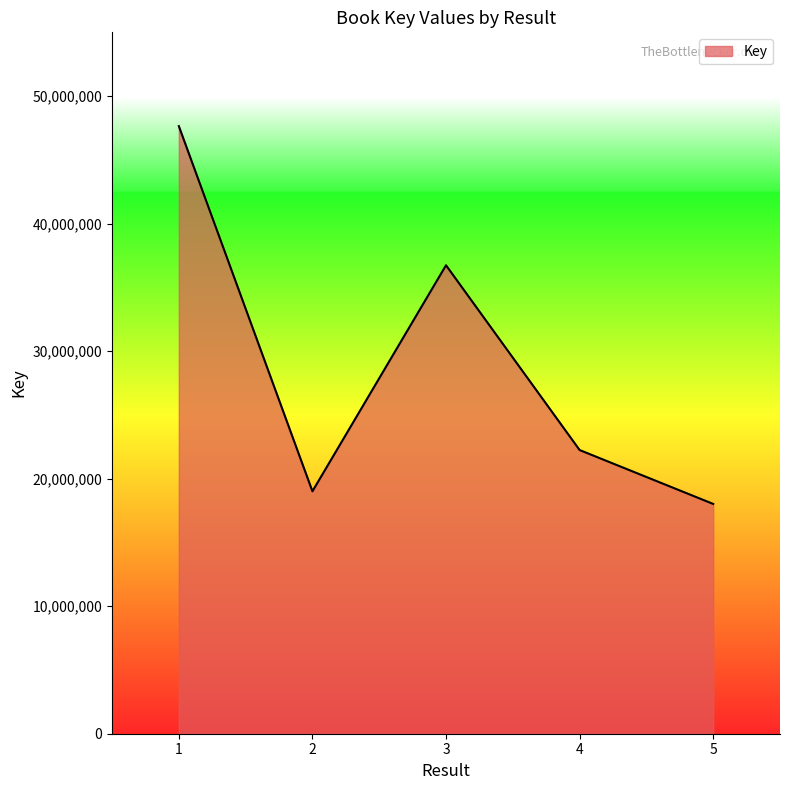

What is the difference between the values at 1 and 4?

25401438